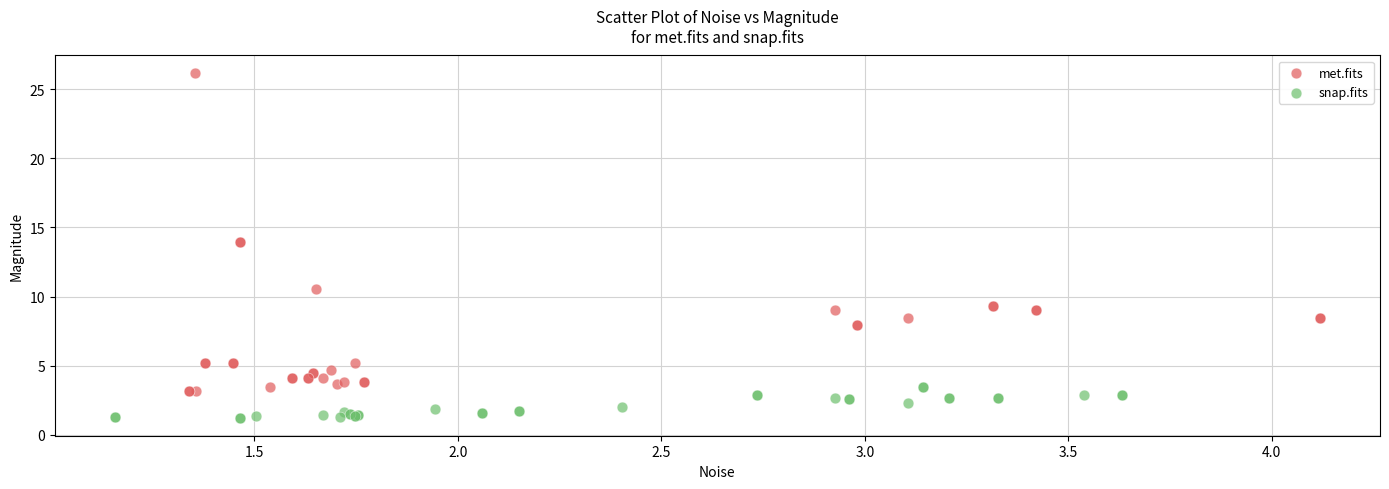

Which series has the largest Y range (max minus min)?

met.fits